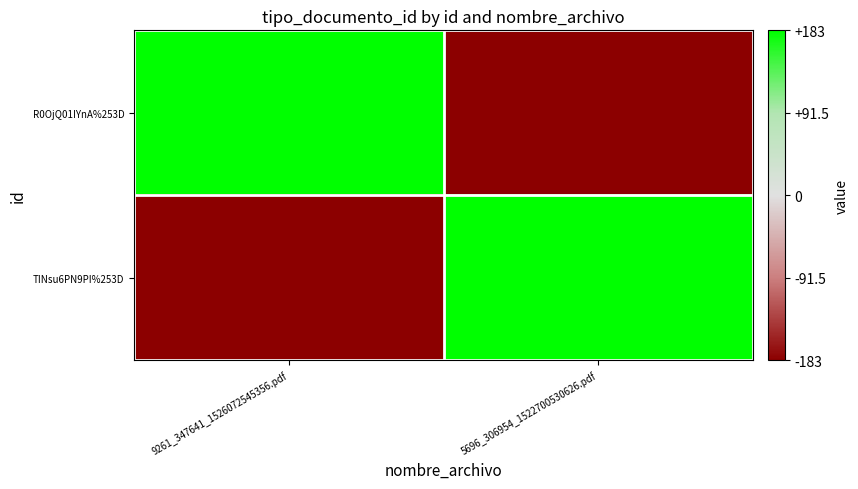

Between 9261_347641_1526072545356.pdf and 5696_306954_1522700530626.pdf, which series saw the biggest shift?

R0OjQ01IYnA%253D